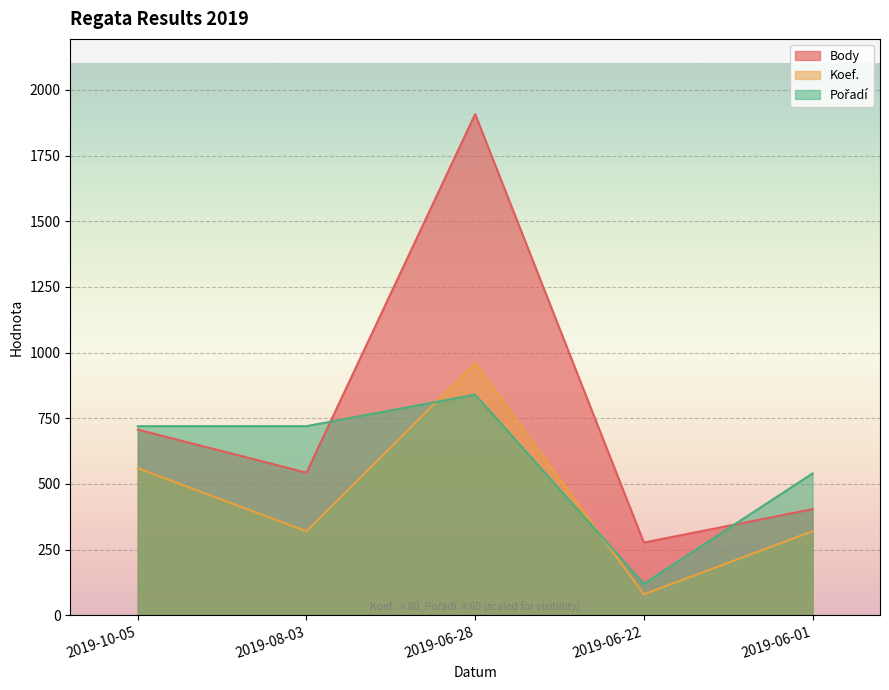

What is the sum of all Body values?

3839